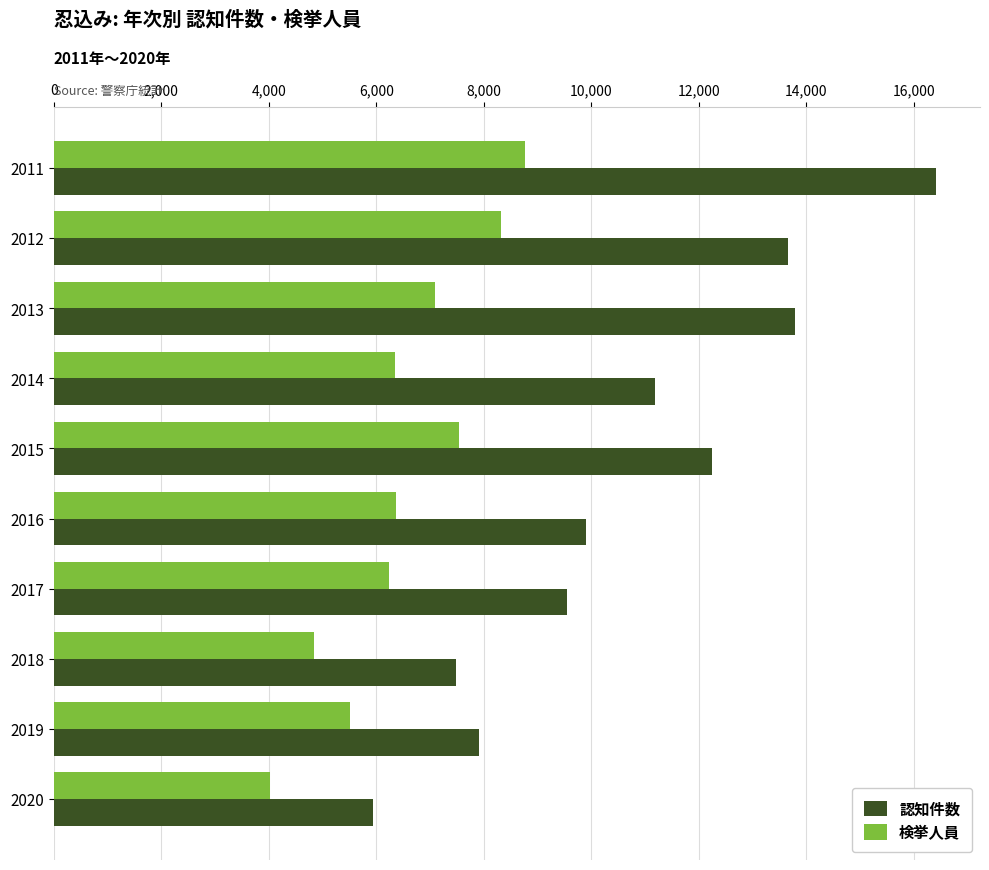

At 2013, list the series in order from largest to smallest.

認知件数, 検挙人員